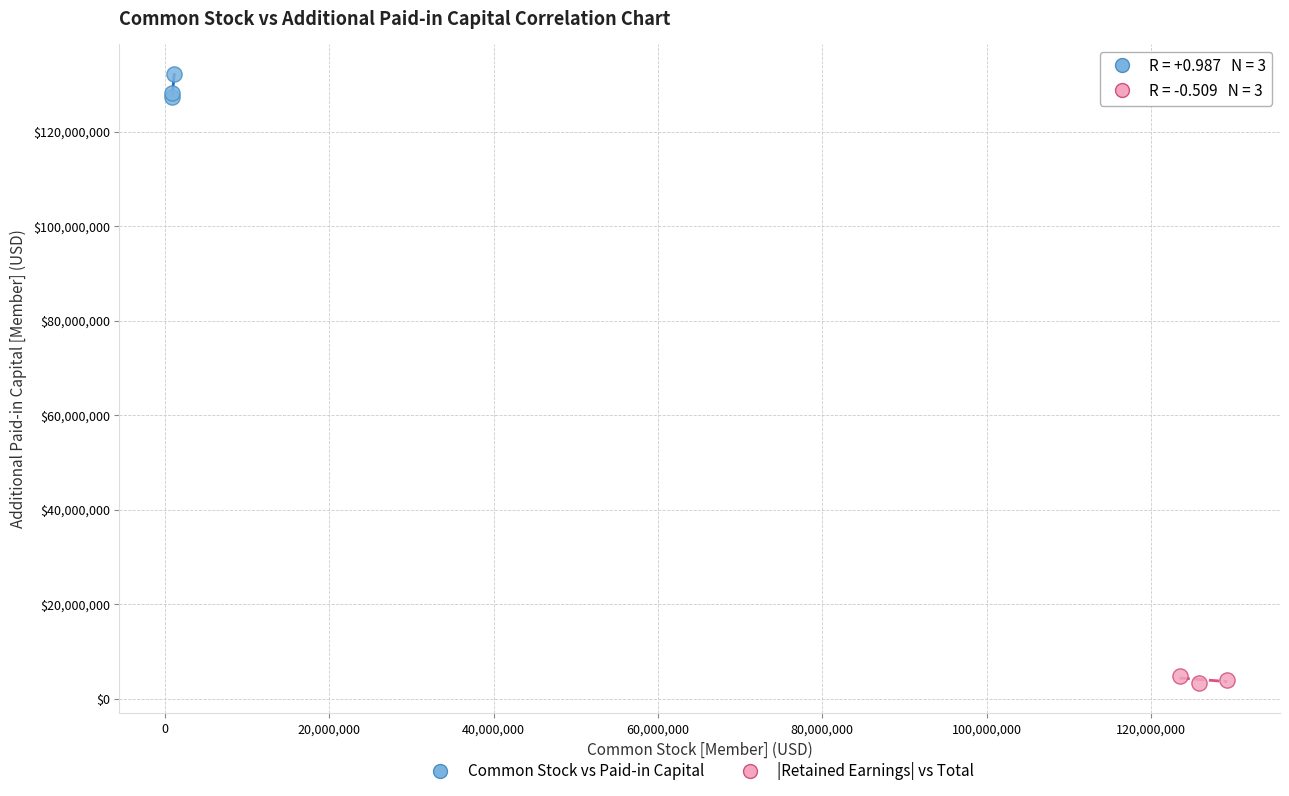

Which series reaches the maximum Y coordinate?

Common Stock vs Paid-in Capital